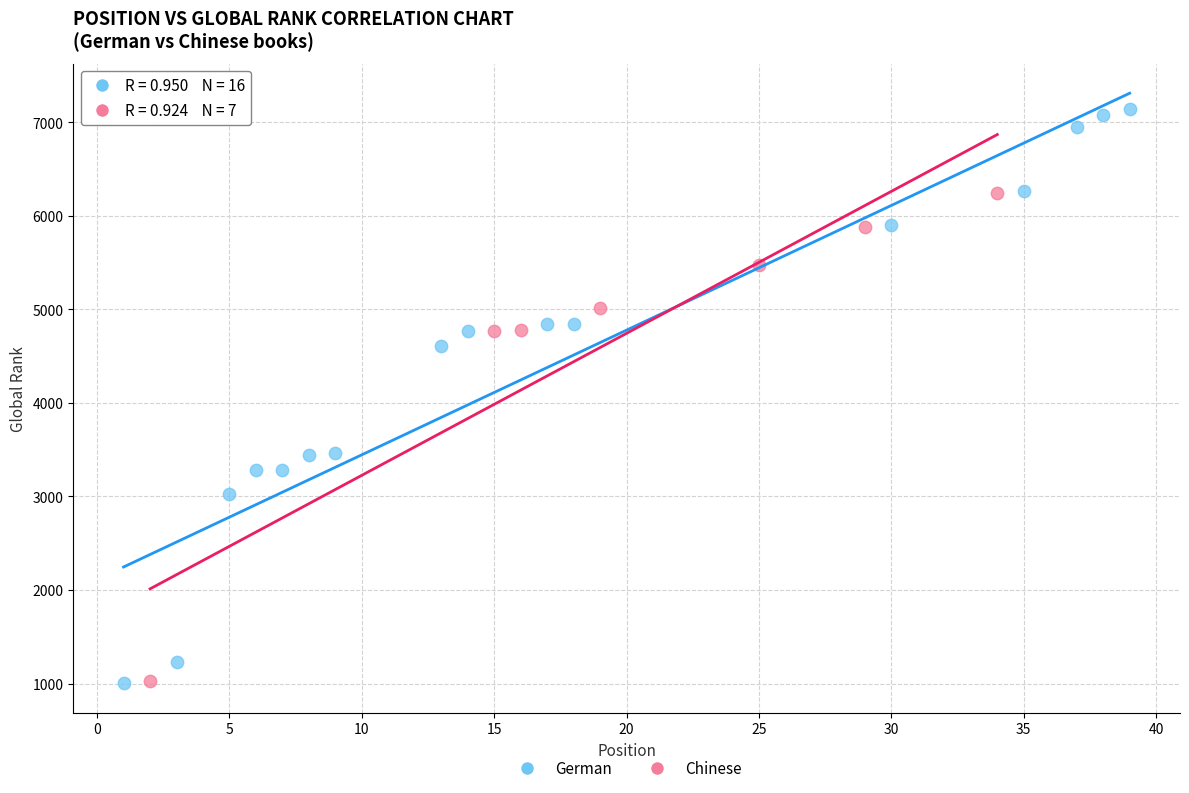

Which series contains the highest Y value?

German